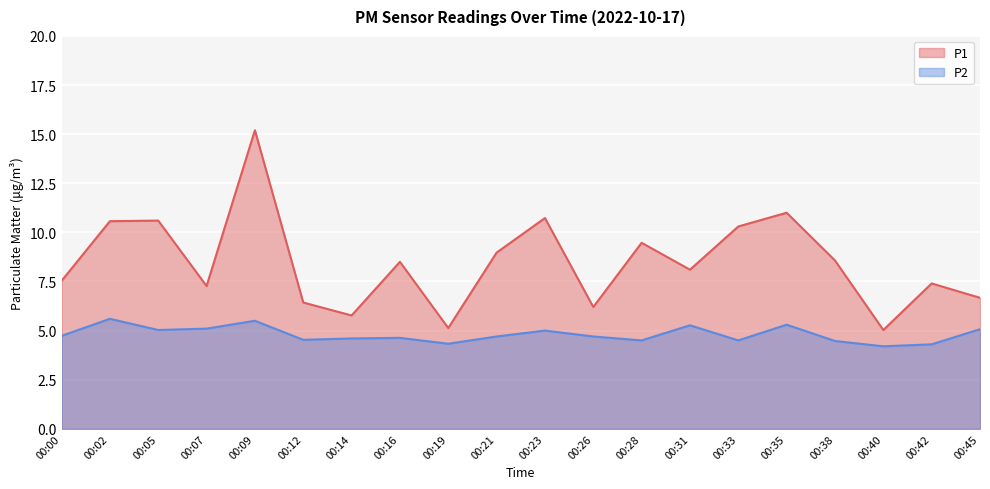

True or false: P1 has more than 1 points higher than both neighbors.

True